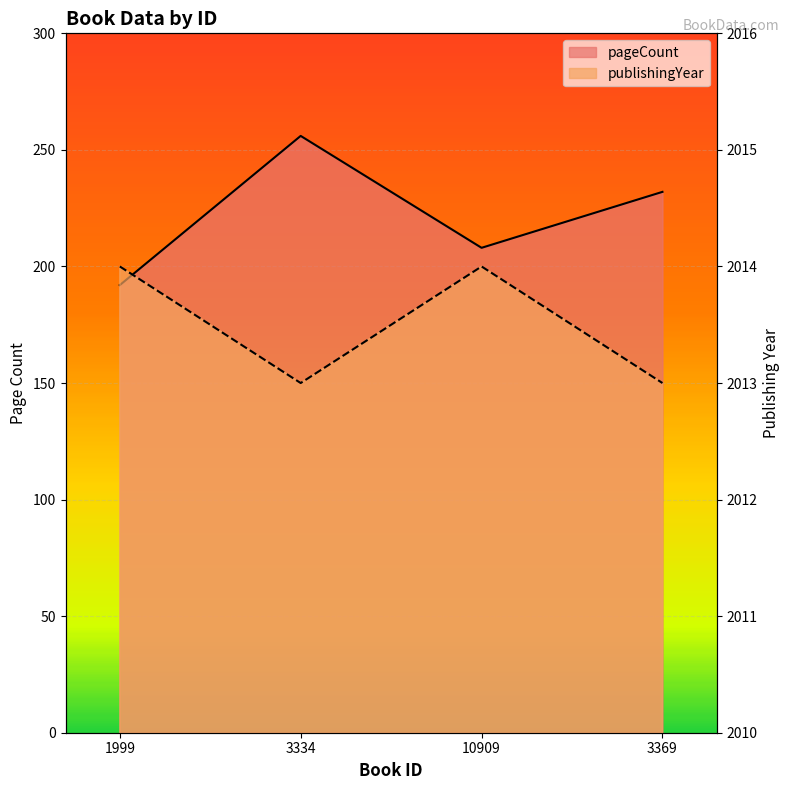

How many publishingYear values are between 2013 and 2014?

4